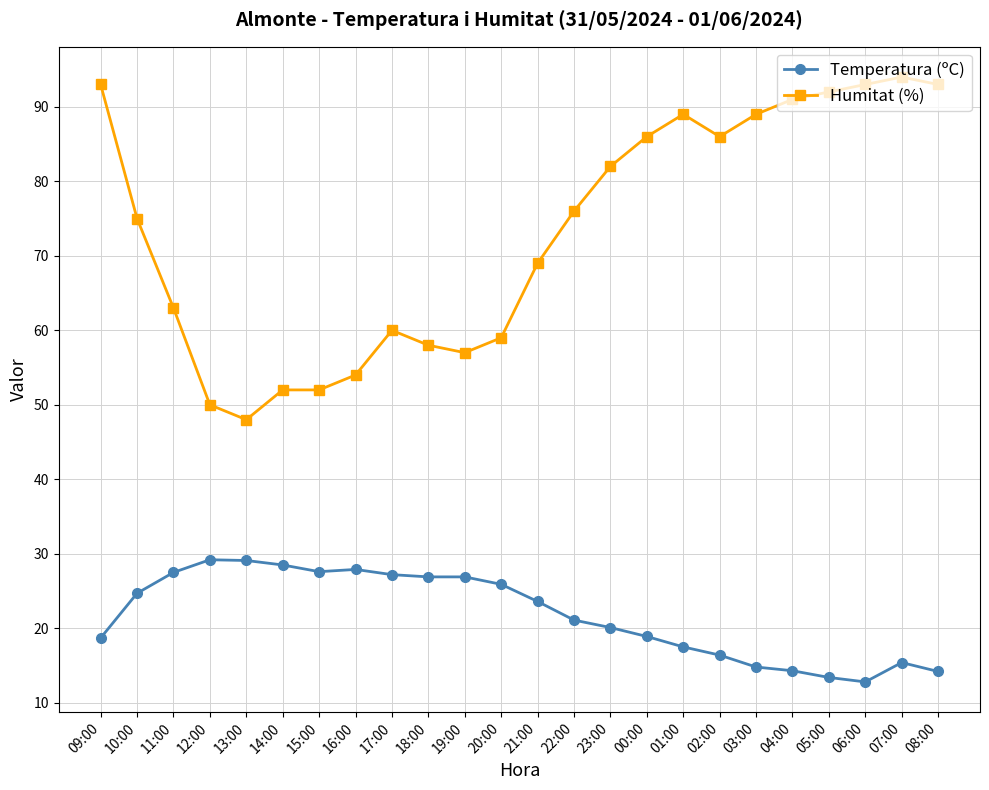

What value does the Humitat (%) series have at 19:00?

57.0